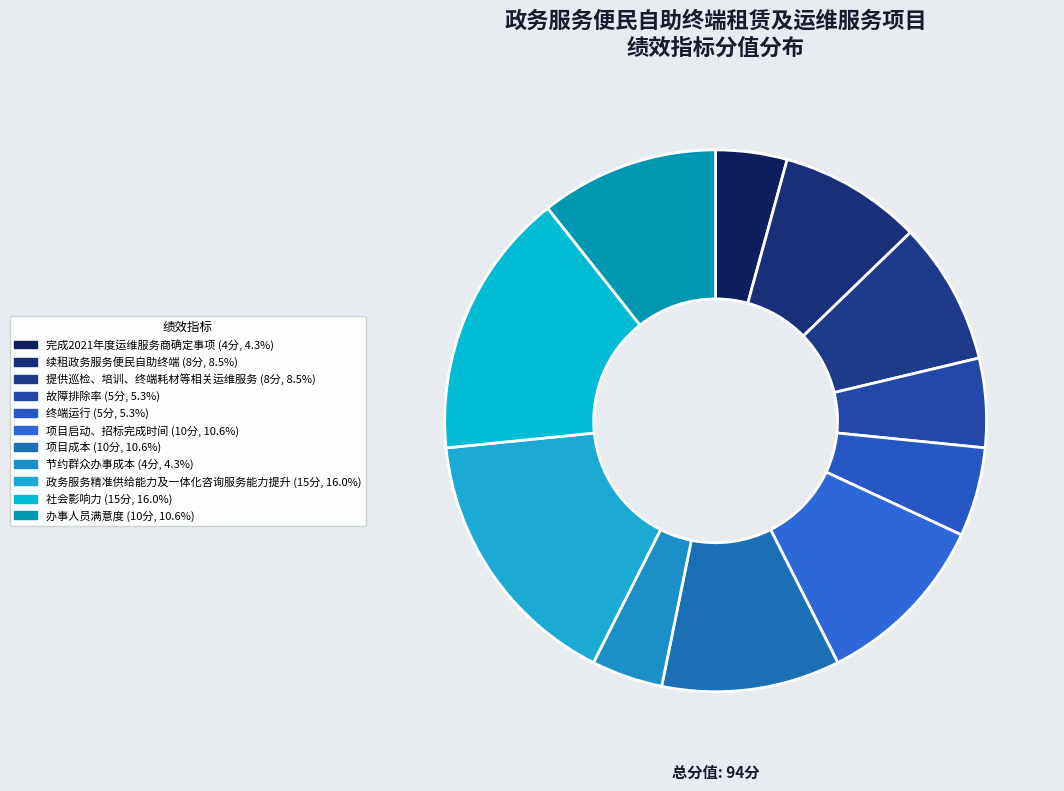

Which slice is the largest?

政务服务精准供给能力及一体化咨询服务能力提升